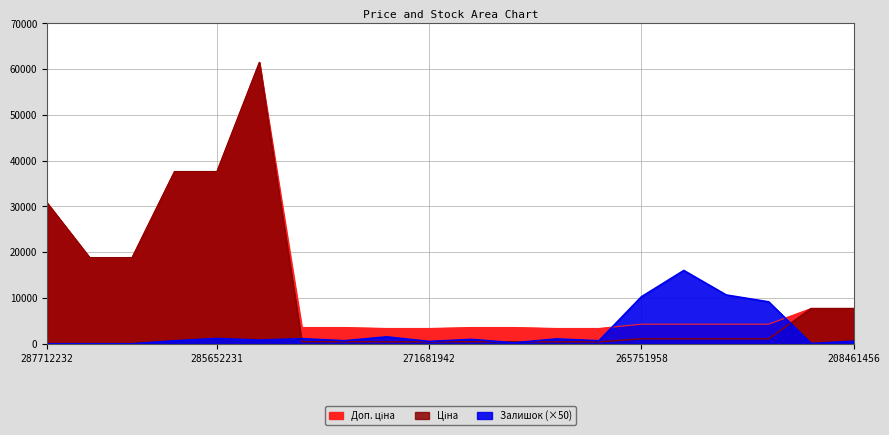

Reading right to left, list all the values displayed in this chart.

Ціна: 7693.1	7693.1	1067.3	1067.3	1067.3	1067.3	416.6	416.6	443.1	443.1	416.6	416.6	443.1	443.1	61434.3	37593.6	37593.6	18796.8	18796.8	30717.1
Доп. ціна: 7693.1	7693.1	4269.4	4269.4	4269.4	4269.4	3332.5	3332.5	3545.0	3545.0	3332.5	3332.5	3545.0	3545.0	61434.3	37593.6	37593.6	18796.8	18796.8	30717.1
Залишок: 550.0	50.0	9150.0	10650.0	16000.0	10250.0	650.0	1050.0	200.0	950.0	500.0	1500.0	650.0	1100.0	800.0	1150.0	650.0	0.0	0.0	0.0